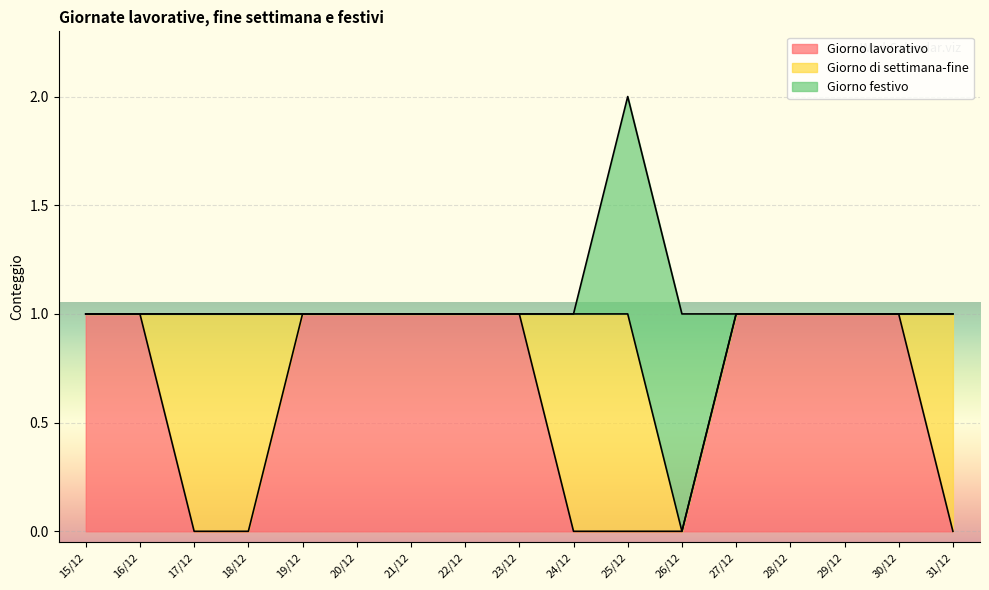

Count the number of categories in the chart.

17